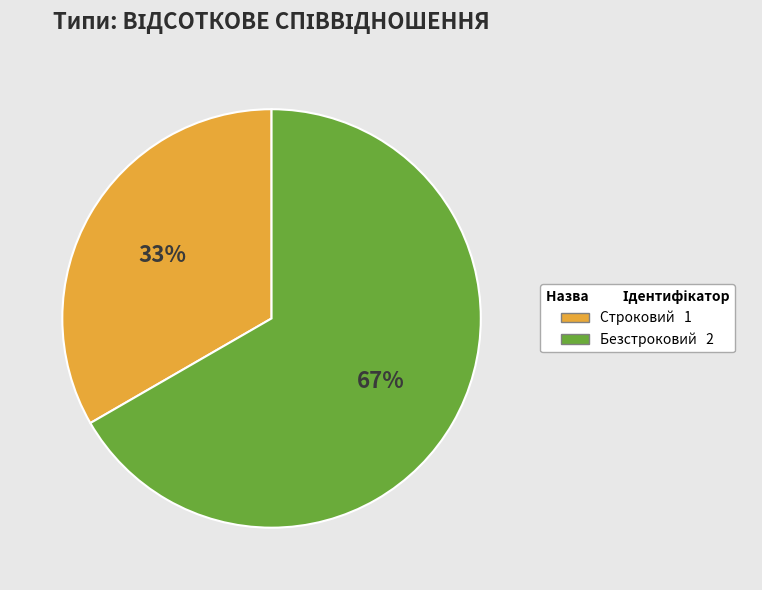

Approximately how many times larger is the value at Безстроковий compared to Строковий?

2.0